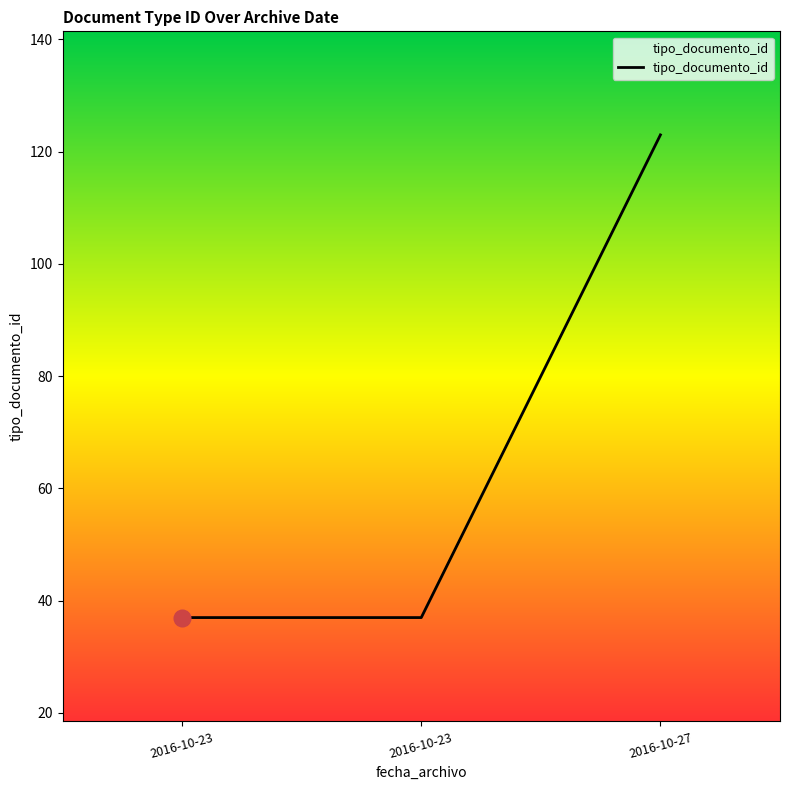

Which label corresponds to the largest value in the chart?

2016-10-27